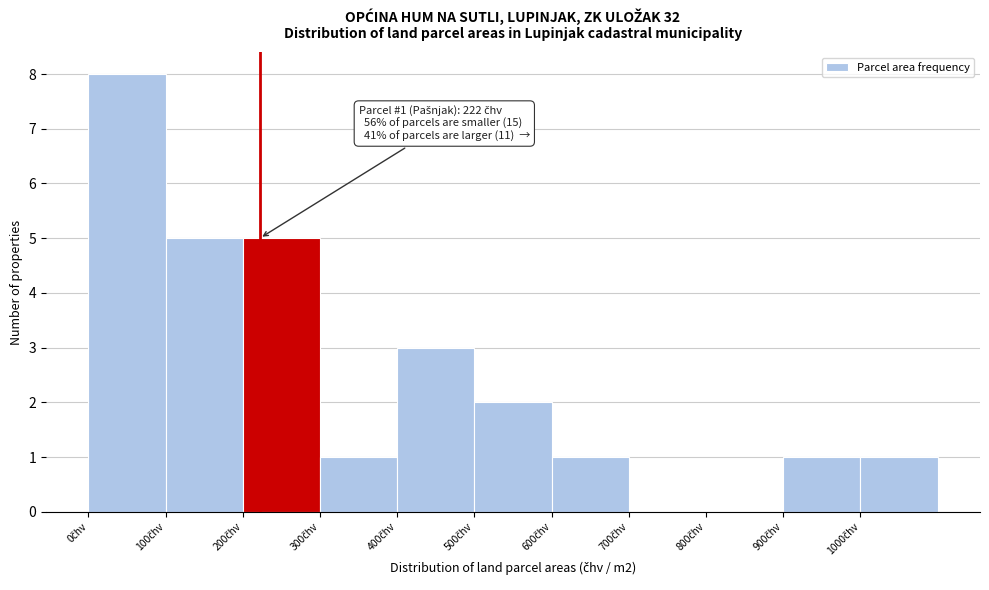

Which range on the x-axis has the tallest bar?

0 to 100